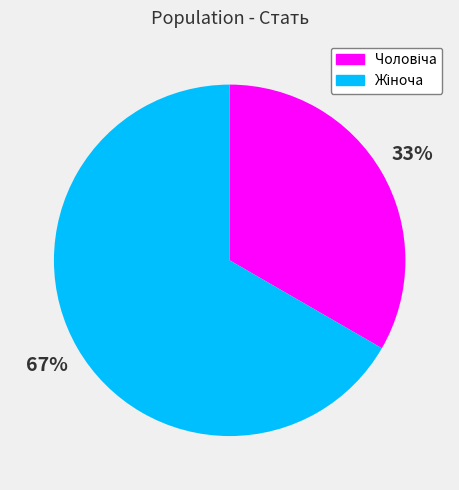

To the nearest percent, what is the average slice percentage?

50%